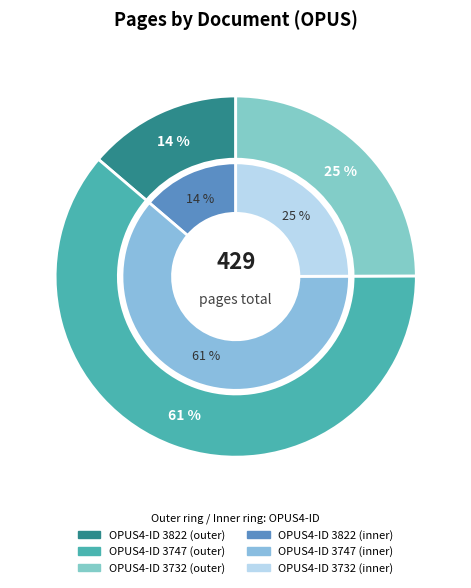

True or false: 3732 accounts for 30% of the total.

False